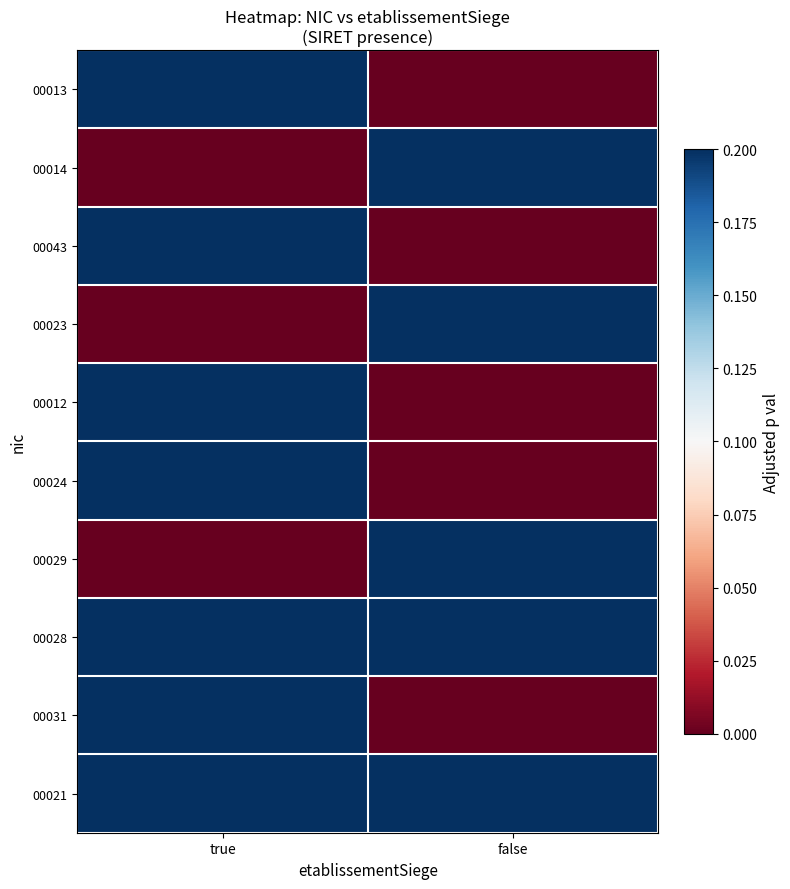

Between false and true, which is larger?

true